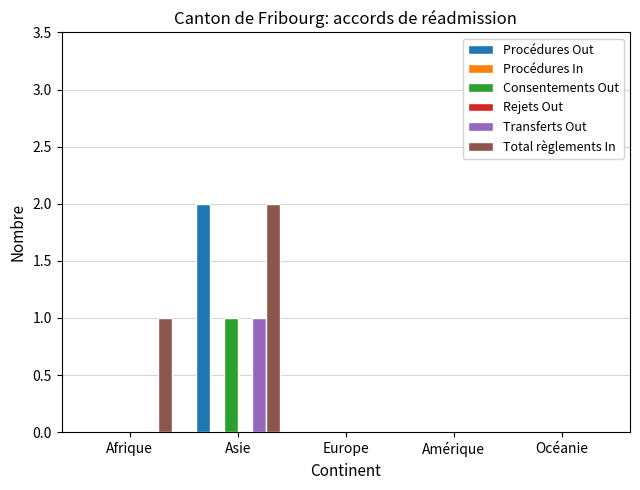

Rank the series at Océanie from highest to lowest value.

Procédures Out, Procédures In, Consentements Out, Rejets Out, Transferts Out, Total règlements In